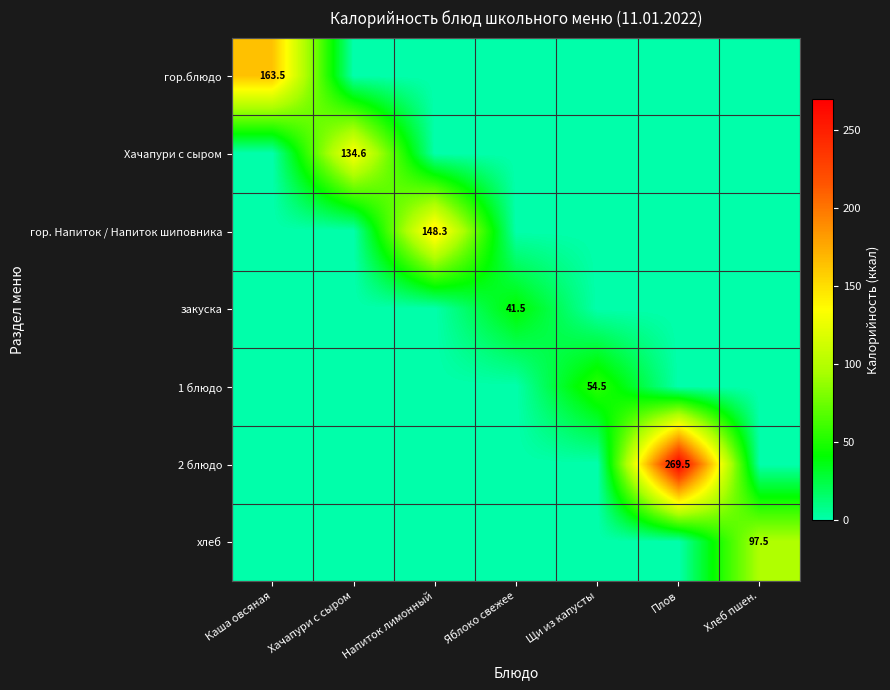

The value of Хачапури с сыром at Хачапури с сыром is 203.0. True or false?

False